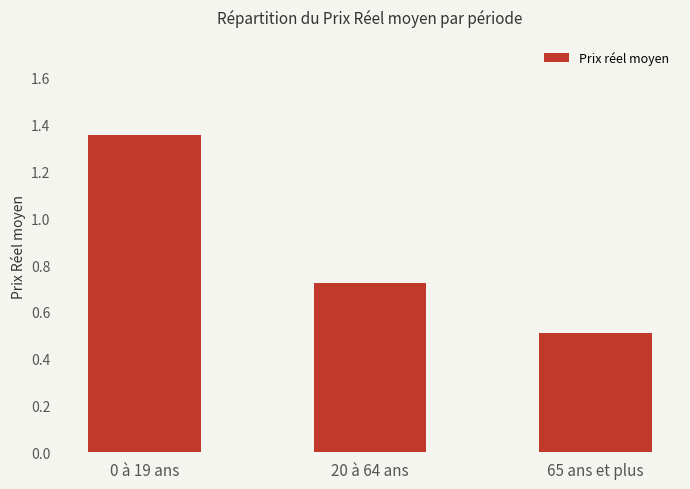

Rank the categories by value from highest to lowest.

0 à 19 ans, 20 à 64 ans, 65 ans et plus